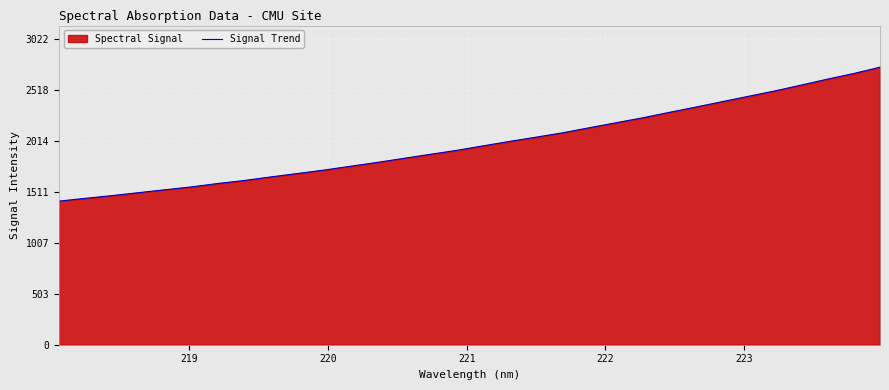

What is the greatest value displayed?

2747.5